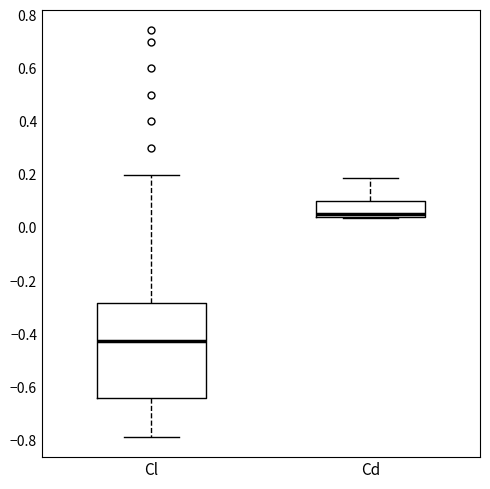

Which box's median line is the lowest?

Cl